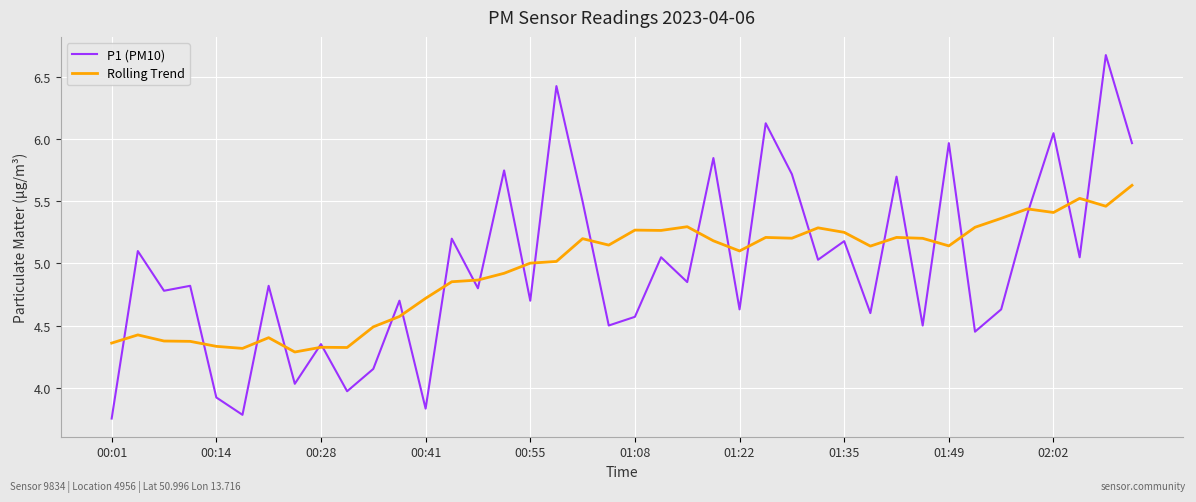

Which series has the largest range (max minus min)?

P1 (PM10)